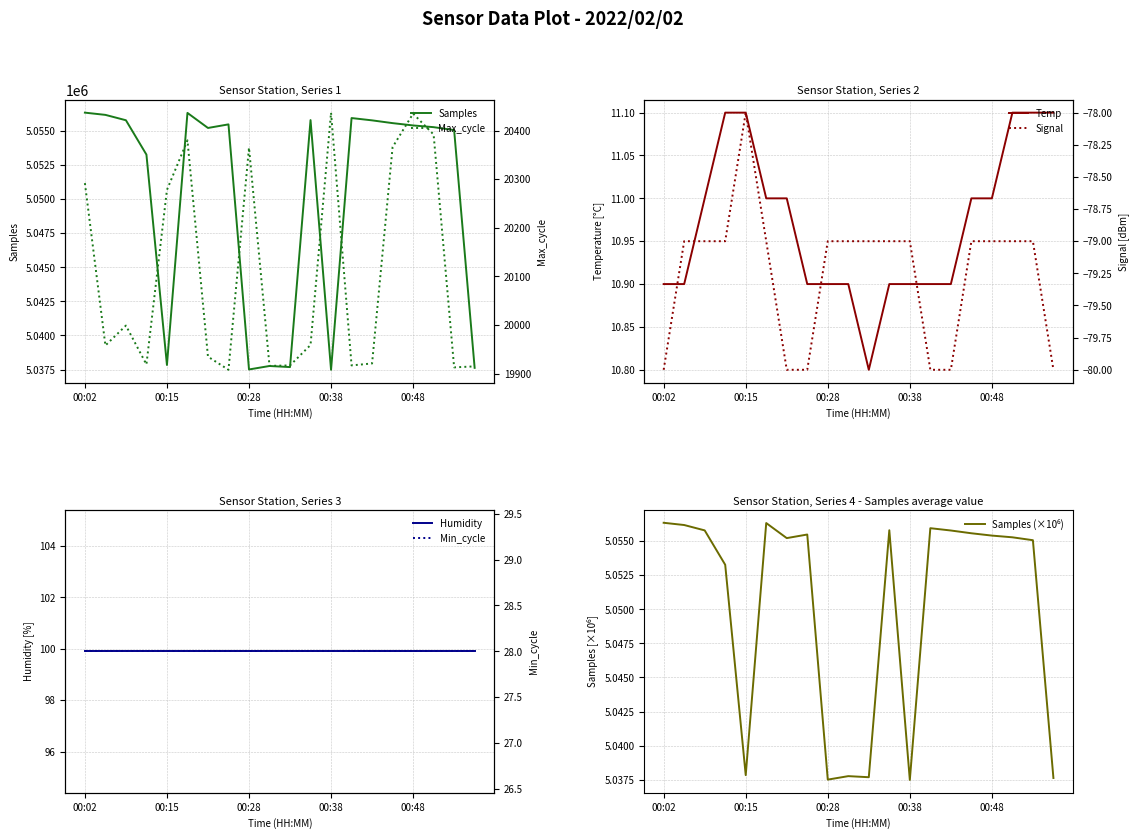

What is the spread (max minus min) of values at 00:45?

5055656.0